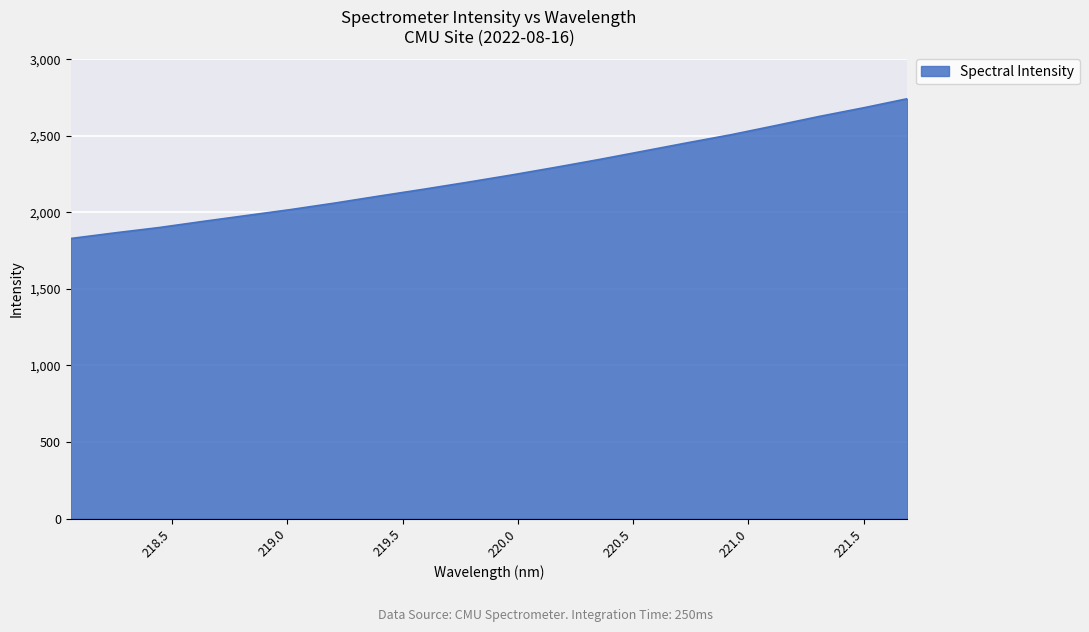

What is the greatest value displayed?

2742.6